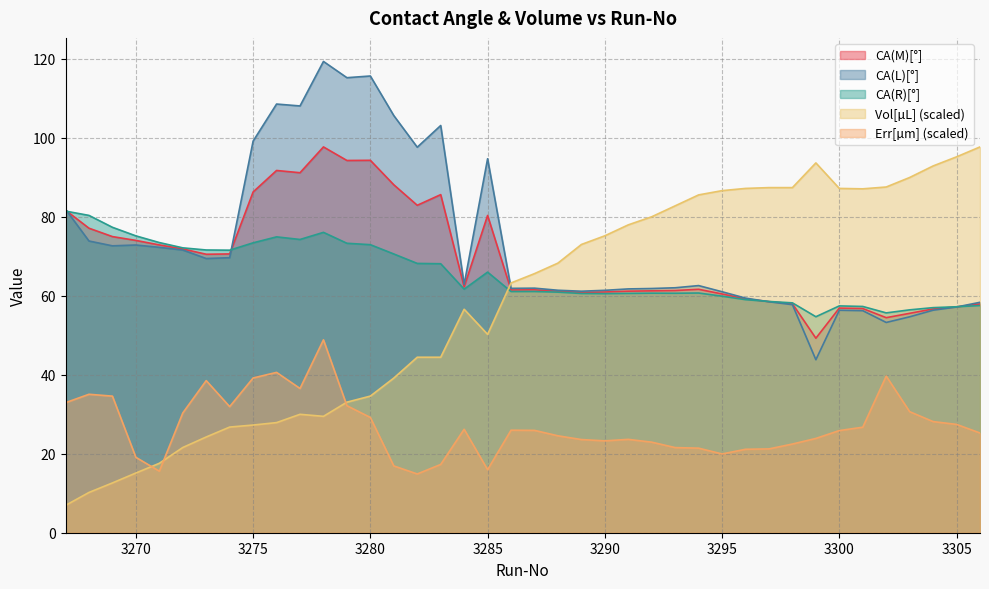

Is it true that Vol equals 72.1 at 3282?

False